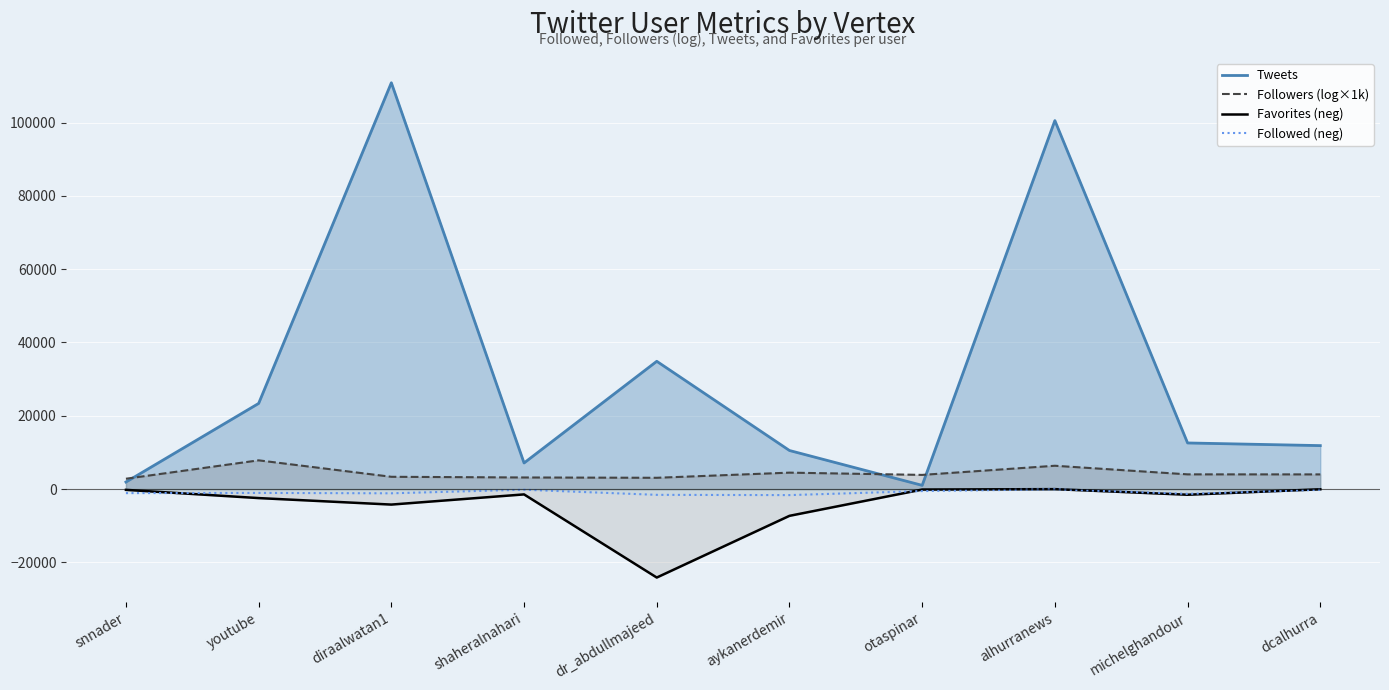

What is the sum of the Followed values at snnader and otaspinar?

-1607